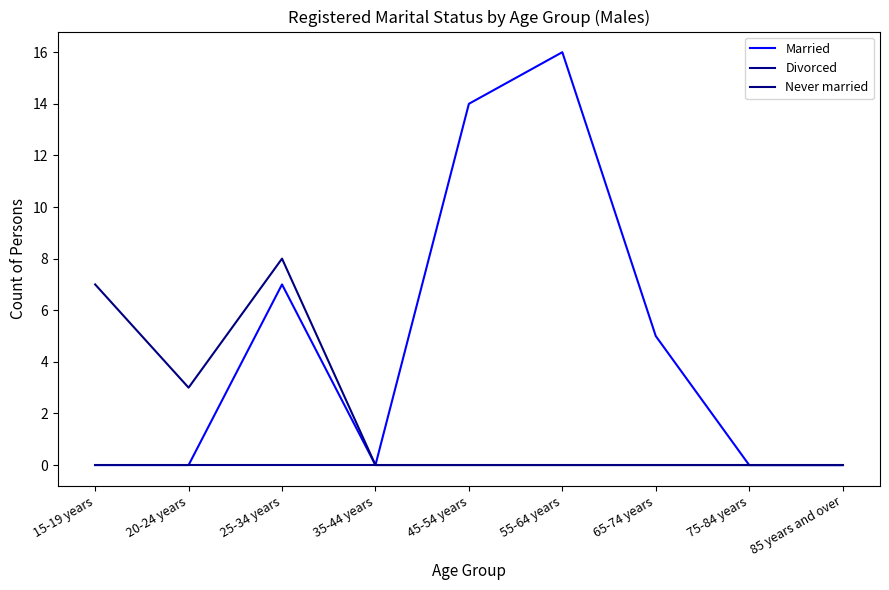

At which category does the chart reach its minimum across all series?

15-19 years